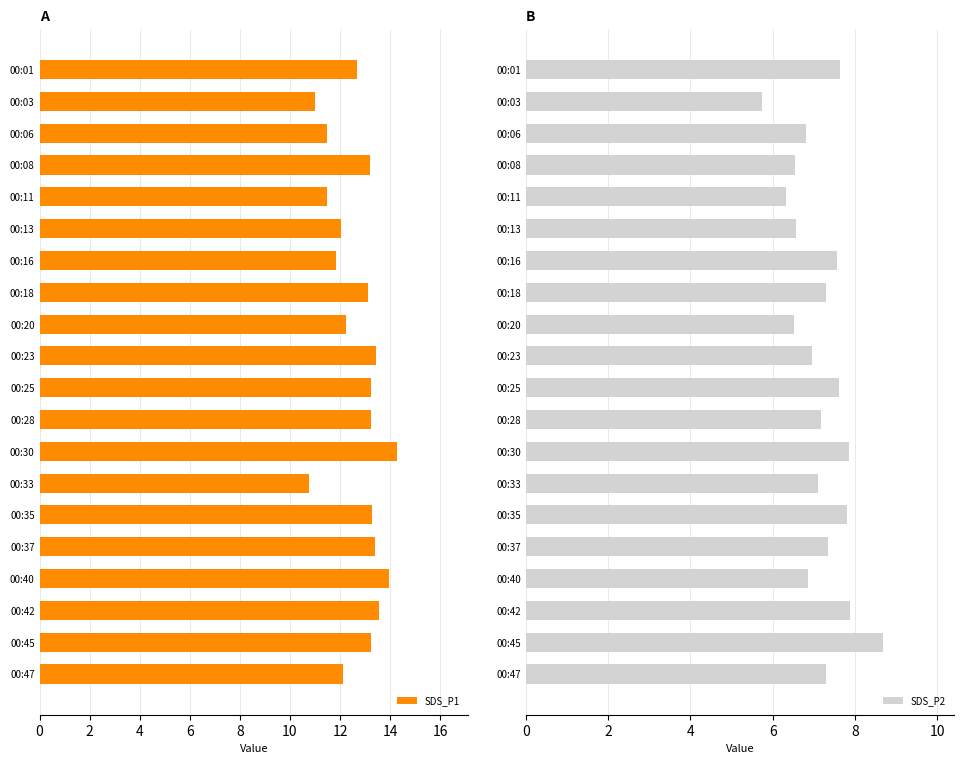

Is it true that SDS_P1 equals 2.8 at 00:35?

False